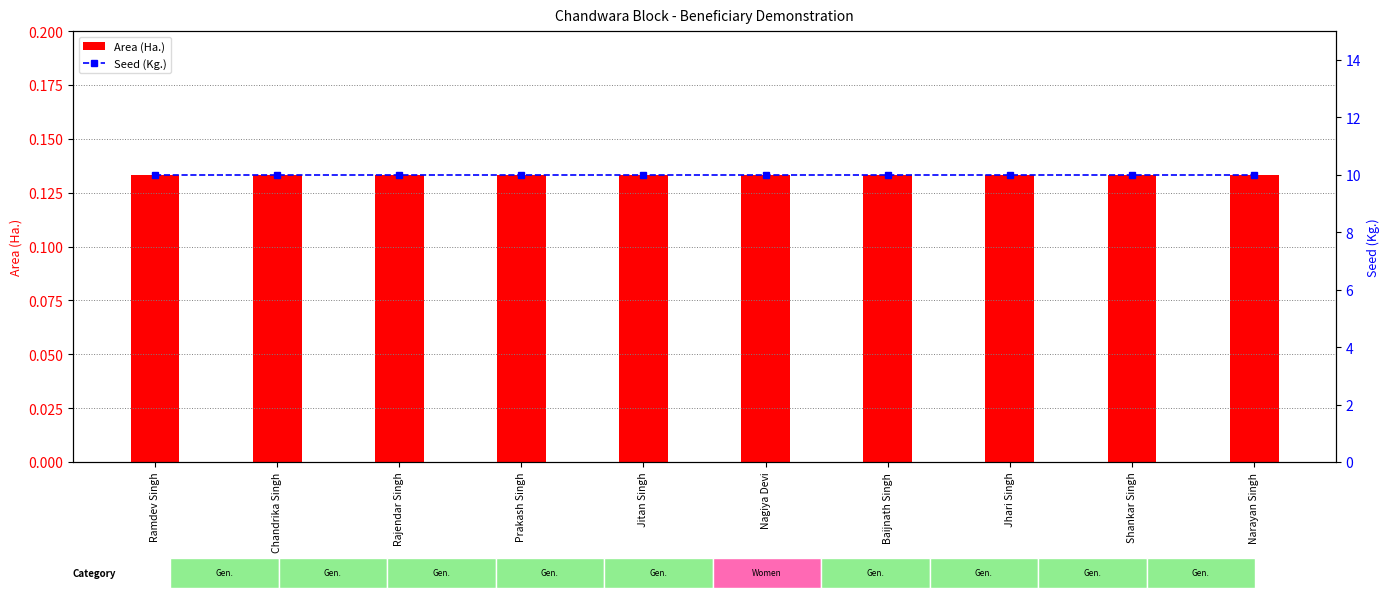

True or false: Seed (Kg.) has a value of 4.1 at Prakash Singh.

False